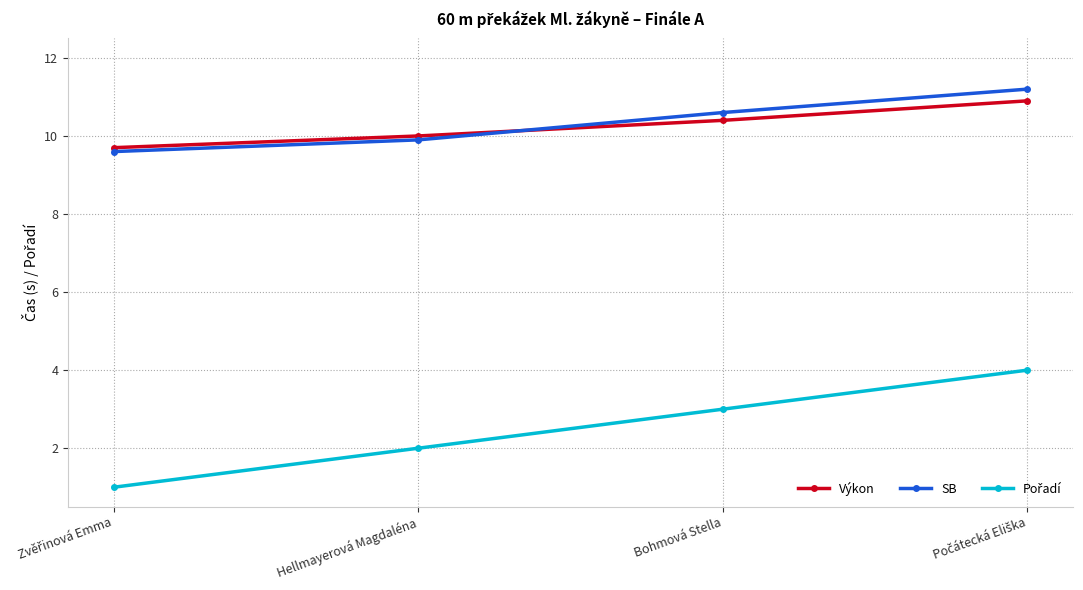

What is the label of the 2nd point from the right?

Bohmová Stella